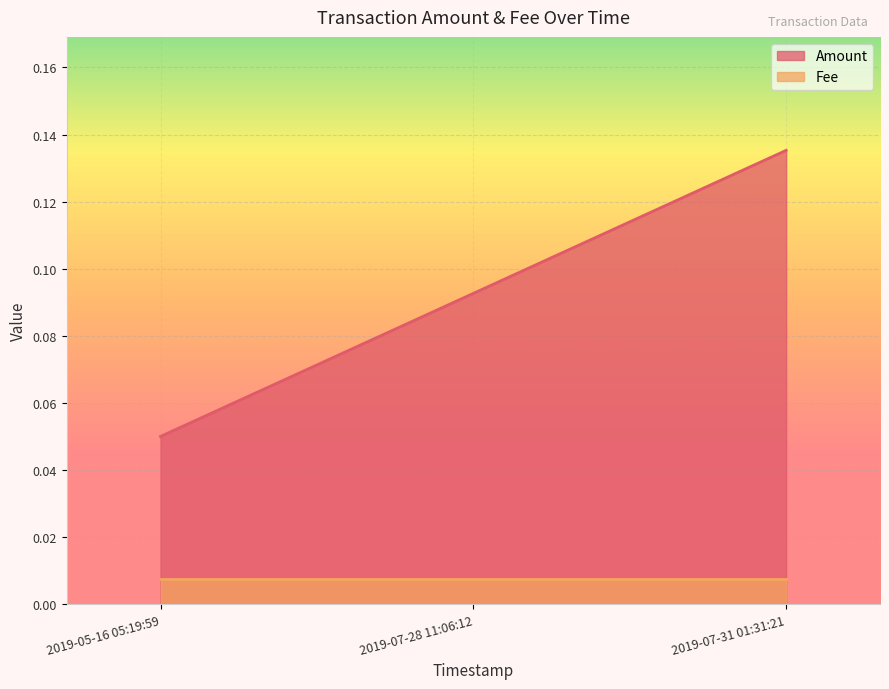

What position from the right is 2019-05-16 05:19:59?

3